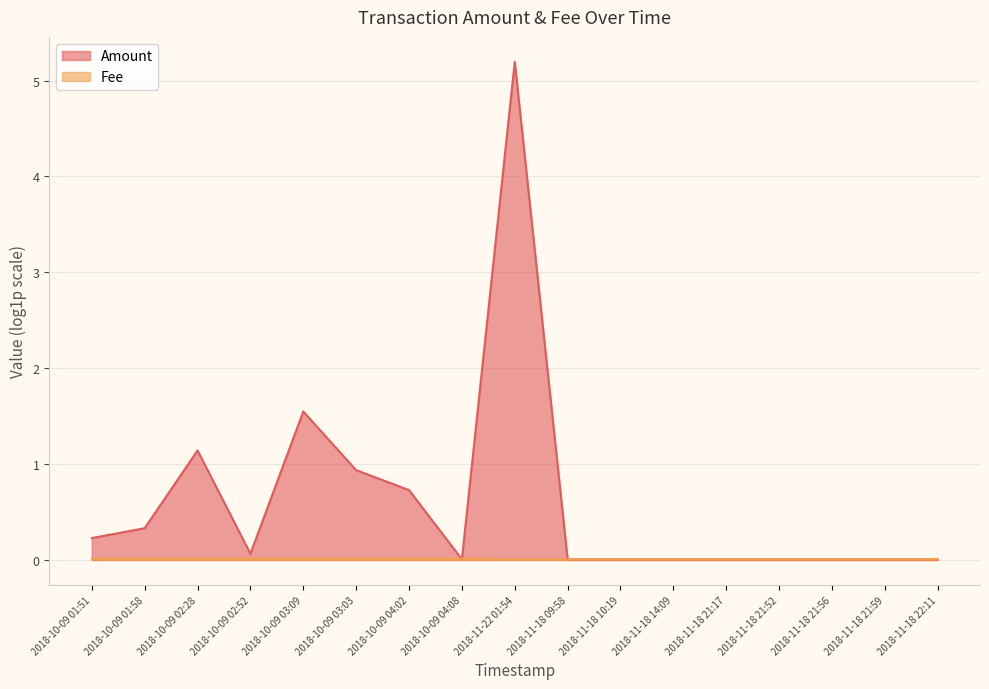

True or false: the data shows 0.0 at 2018-11-18 21:59.

True